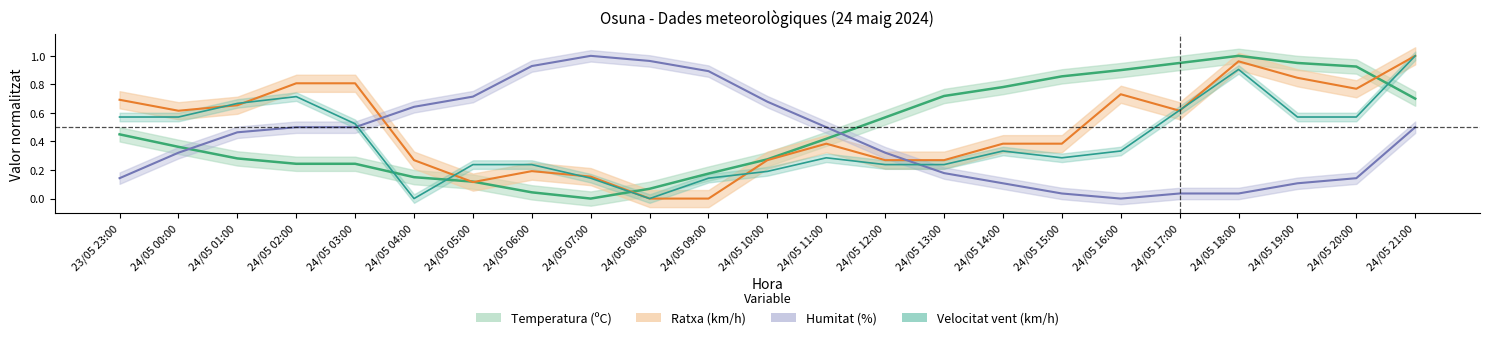

Rank the series at 24/05 10:00 from lowest to highest value.

Velocitat del vent (km/h), Ratxa (km/h), Temperatura (ºC), Humitat (%)